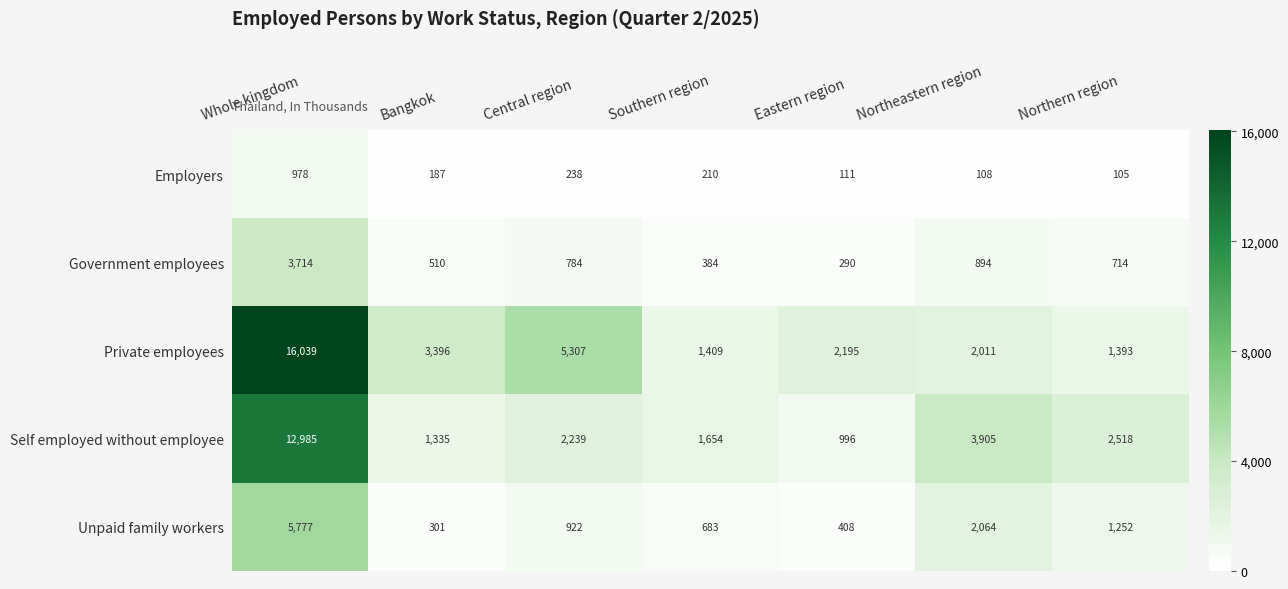

How many distinct data groups are displayed?

5